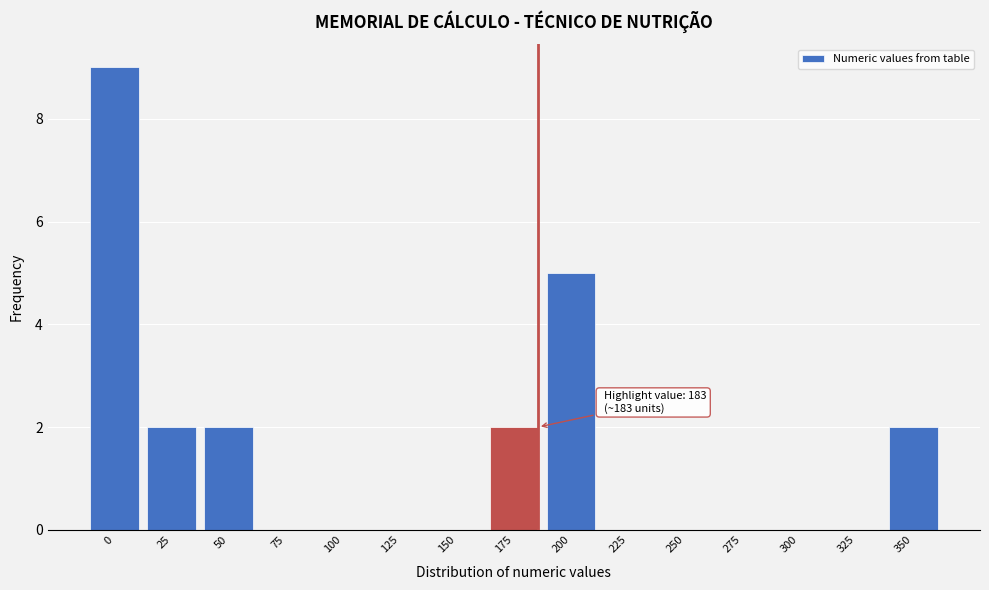

Reading right to left, what are all the values shown in this chart?

350=2	325=0	300=0	275=0	250=0	225=0	200=5	175=2	150=0	125=0	100=0	75=0	50=2	25=2	0=9